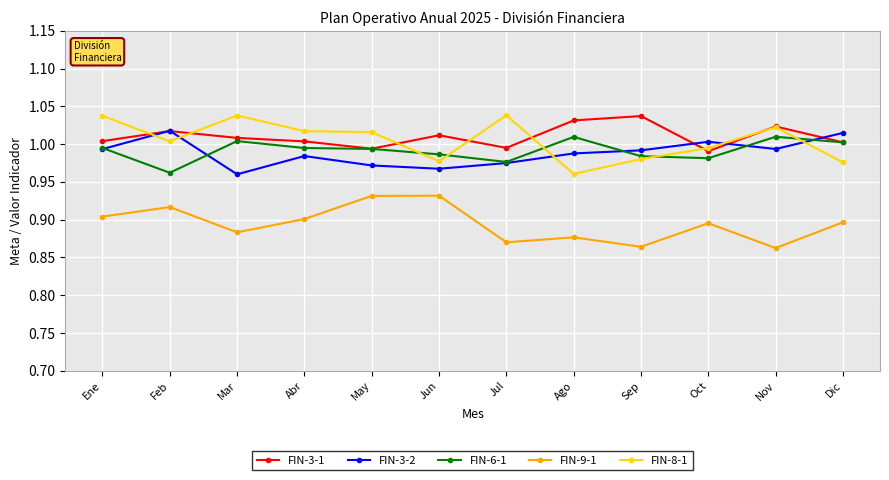

Reading left to right, extract all data points from this chart.

FIN-3-1: 1.0	1.0	1.0	1.0	1.0	1.0	1.0	1.0	1.0	1.0	1.0	1.0
FIN-3-2: 1.0	1.0	1.0	1.0	1.0	1.0	1.0	1.0	1.0	1.0	1.0	1.0
FIN-6-1: 1.0	1.0	1.0	1.0	1.0	1.0	1.0	1.0	1.0	1.0	1.0	1.0
FIN-9-1: 0.9	0.9	0.9	0.9	0.9	0.9	0.9	0.9	0.9	0.9	0.9	0.9
FIN-8-1: 1.0	1.0	1.0	1.0	1.0	1.0	1.0	1.0	1.0	1.0	1.0	1.0